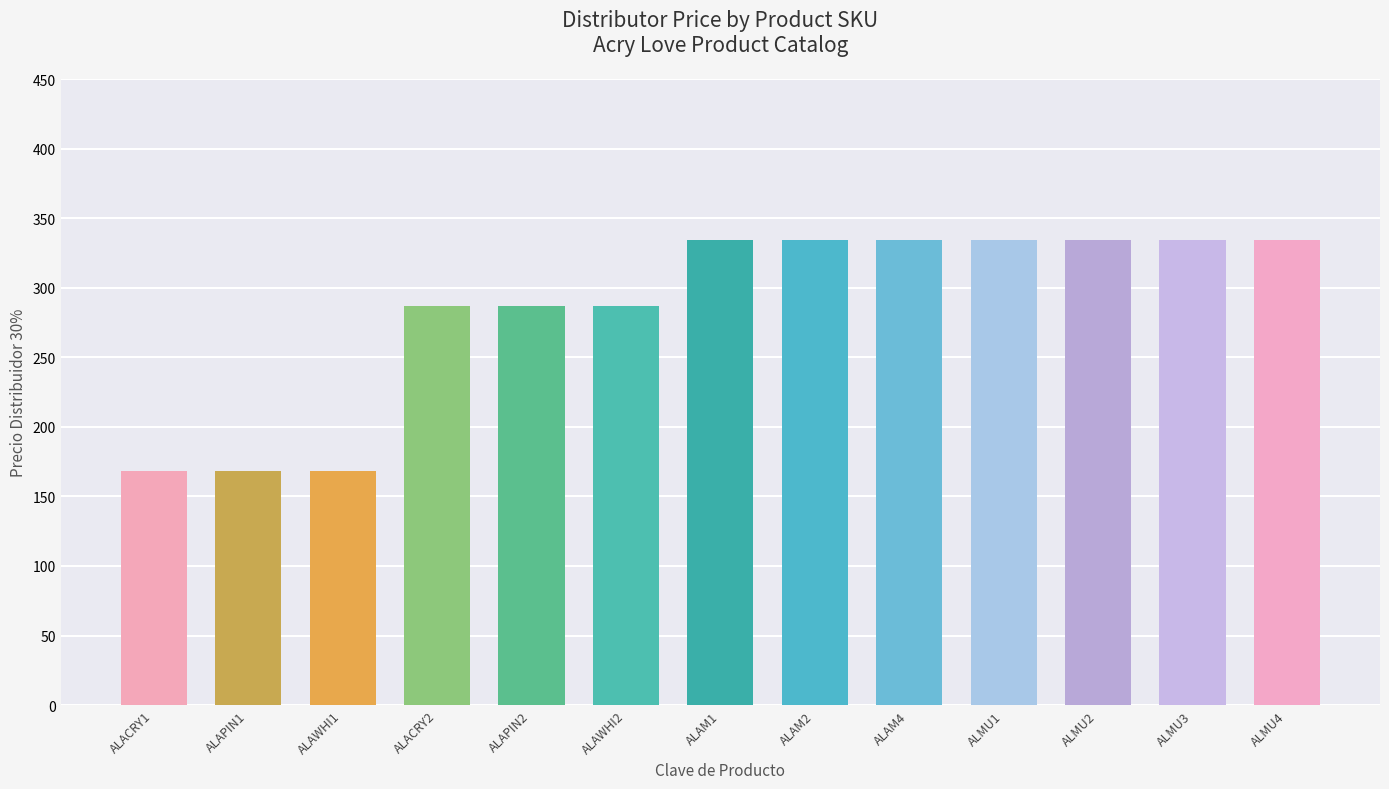

What is the ratio of the value at ALMU4 to the value at ALACRY2?

1.2